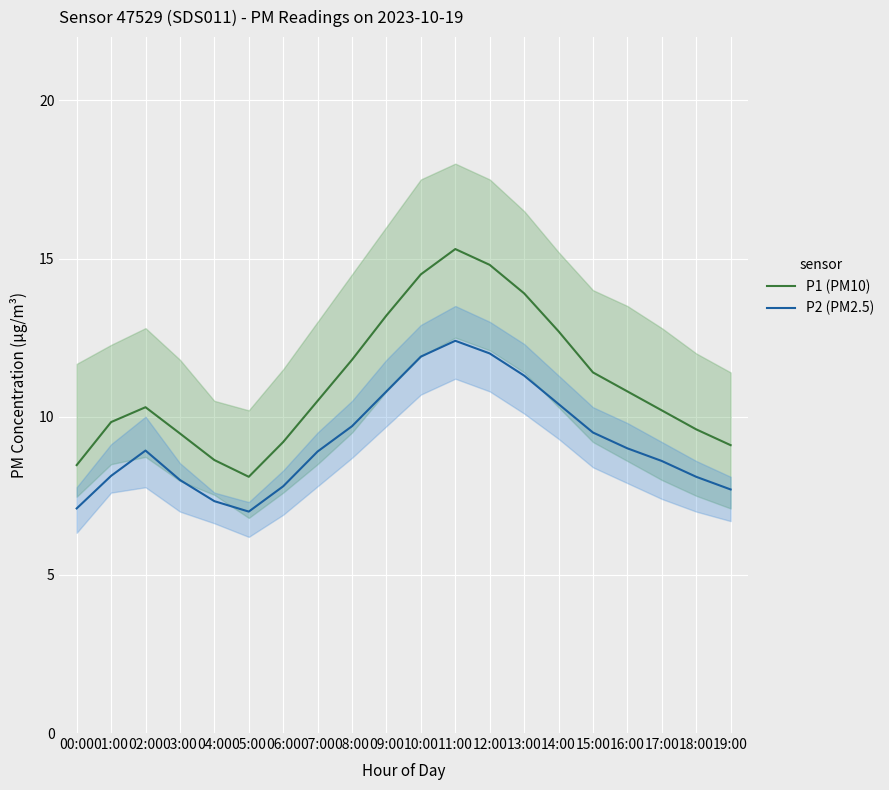

Rank the series at 19:00 from highest to lowest value.

P1 (PM10), P2 (PM2.5)